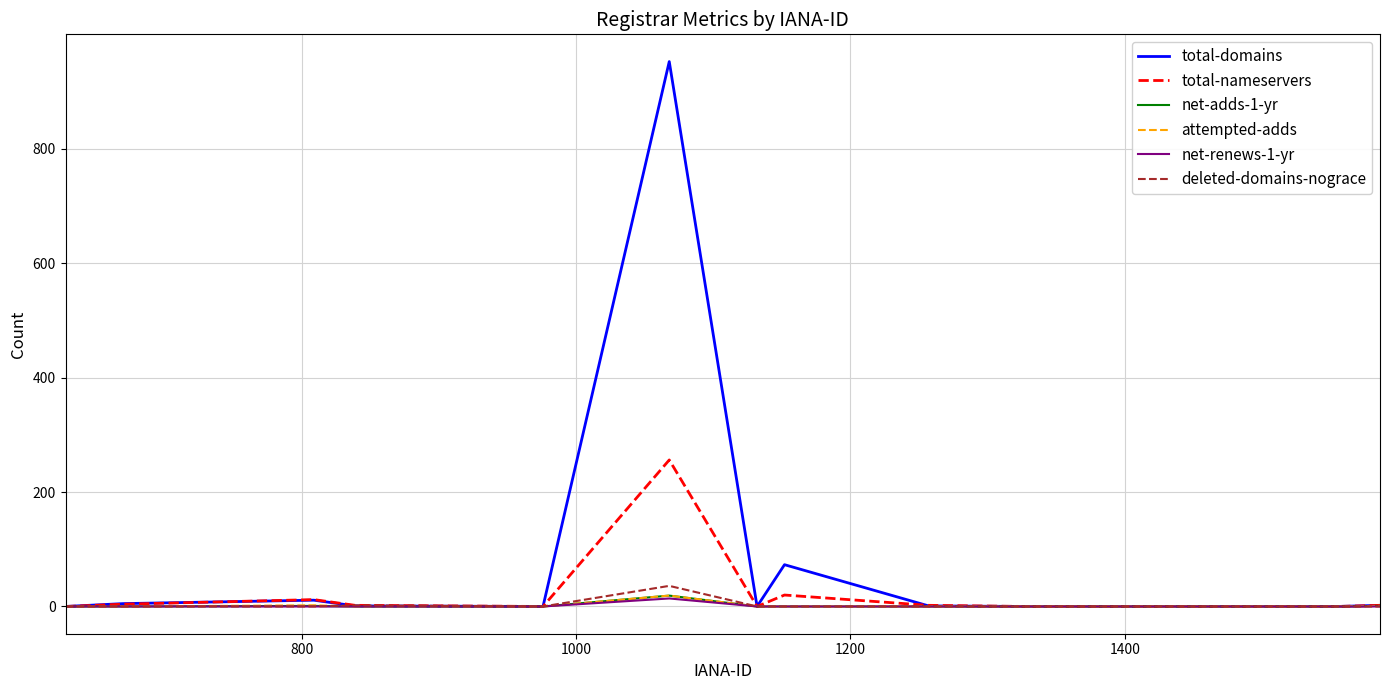

What is the greatest value displayed?

952